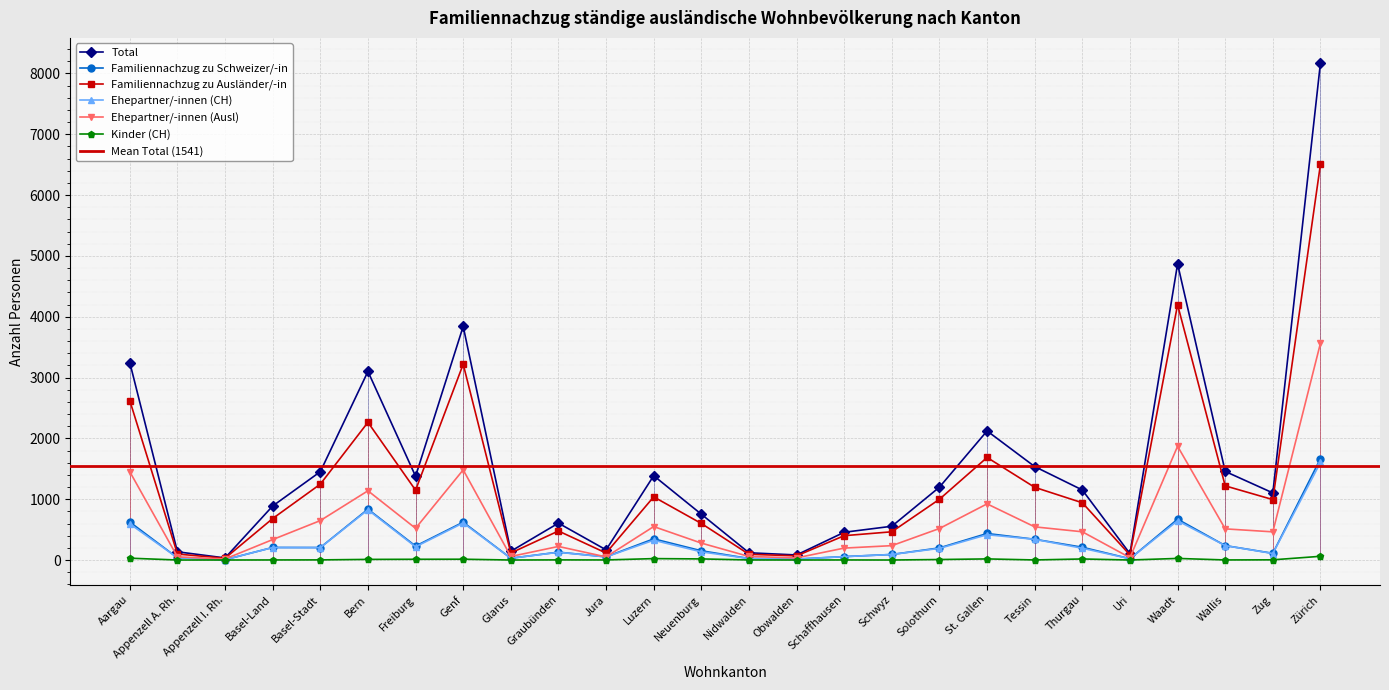

Which series has the widest spread of values?

Total